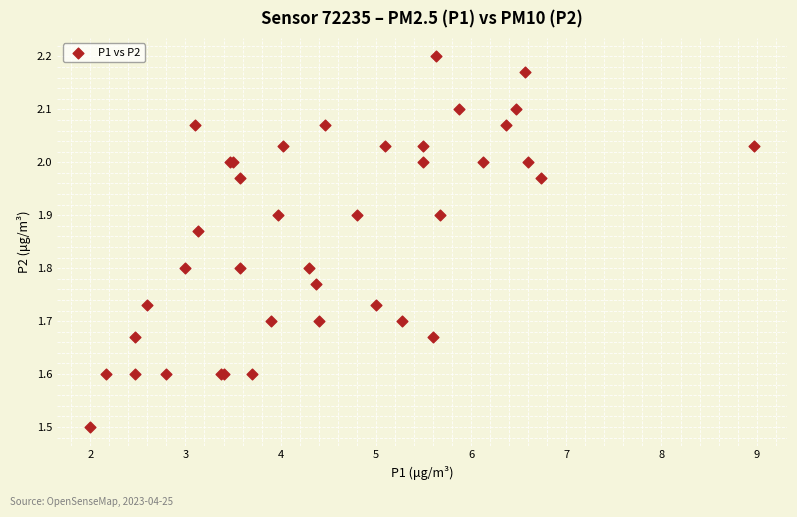

What Y value in the scatter plot is closest to 1?

1.5